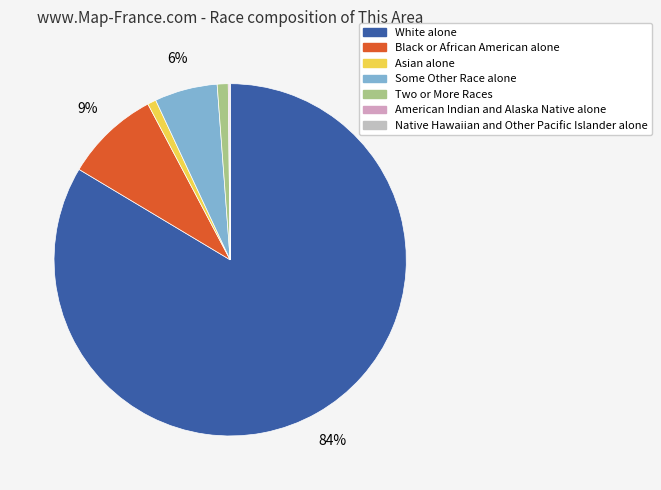

Count the number of slices in the pie.

7